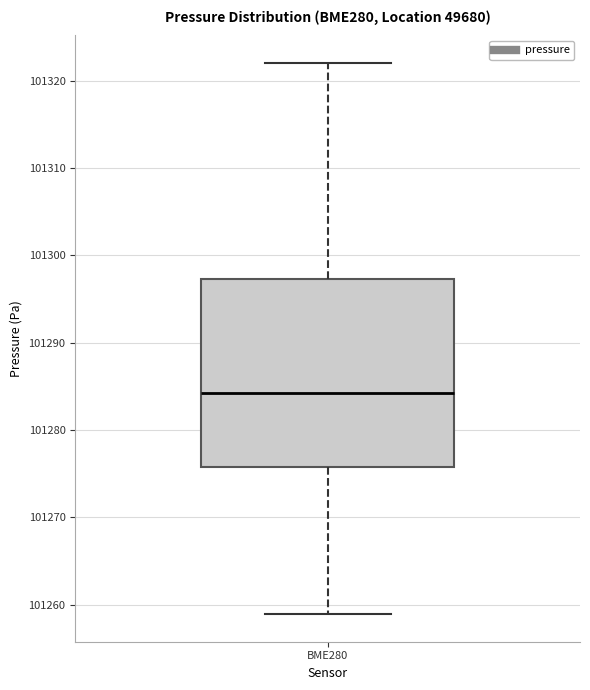

Read this box plot against the y-axis: the position of the median line, the range covered by the box, and the ends of both whiskers. The values are not printed on the chart, so give them approximately, as read against the axis.

median 101284, box 101276 to 101297, whiskers 101259 to 101322